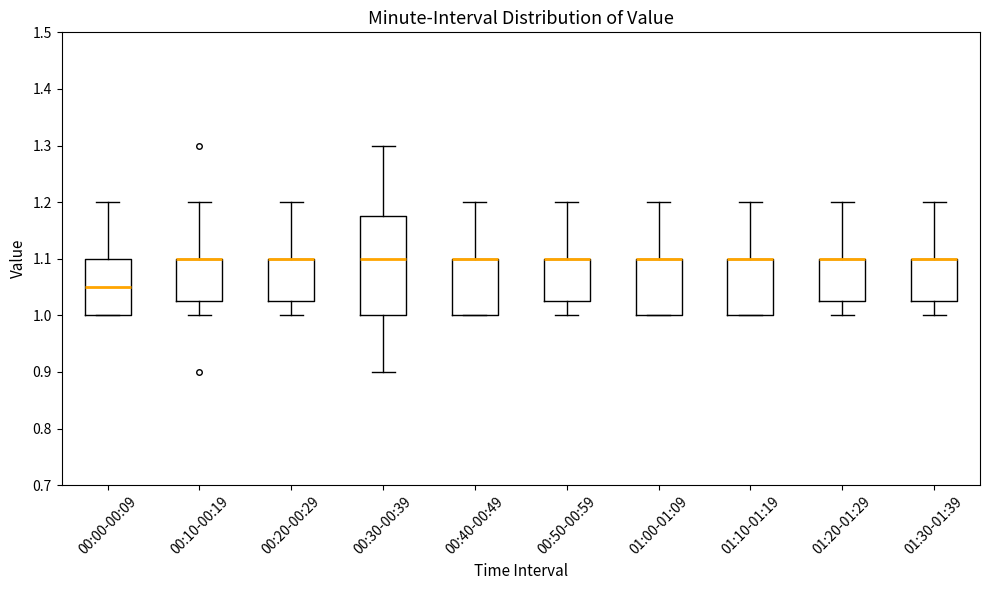

Reading left to right, read every box against the y-axis: the position of its median line, the range the box covers, and the ends of its whiskers. The values are not printed on the chart, so give them approximately, as read against the axis.

00:00-00:09: median 1.05, box 1.00 to 1.10, whiskers 1.00 to 1.20
00:10-00:19: median 1.10 (drawn on the box's upper edge), box 1.03 to 1.10, whiskers 1.00 to 1.20
00:20-00:29: median 1.10 (drawn on the box's upper edge), box 1.03 to 1.10, whiskers 1.00 to 1.20
00:30-00:39: median 1.10, box 1.00 to 1.18, whiskers 0.90 to 1.30
00:40-00:49: median 1.10 (drawn on the box's upper edge), box 1.00 to 1.10, whiskers 1.00 to 1.20
00:50-00:59: median 1.10 (drawn on the box's upper edge), box 1.03 to 1.10, whiskers 1.00 to 1.20
01:00-01:09: median 1.10 (drawn on the box's upper edge), box 1.00 to 1.10, whiskers 1.00 to 1.20
01:10-01:19: median 1.10 (drawn on the box's upper edge), box 1.00 to 1.10, whiskers 1.00 to 1.20
01:20-01:29: median 1.10 (drawn on the box's upper edge), box 1.03 to 1.10, whiskers 1.00 to 1.20
01:30-01:39: median 1.10 (drawn on the box's upper edge), box 1.03 to 1.10, whiskers 1.00 to 1.20